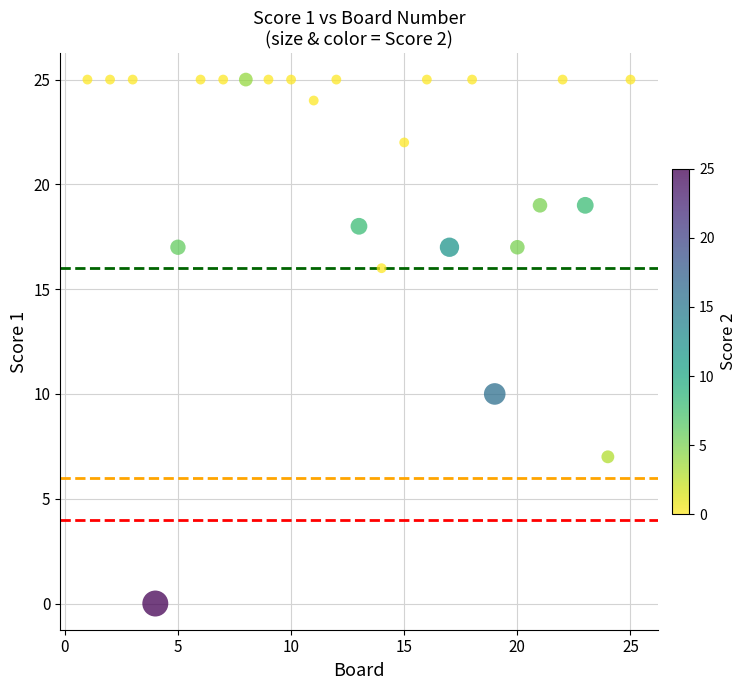

What is the range of X values (max minus min)?

24